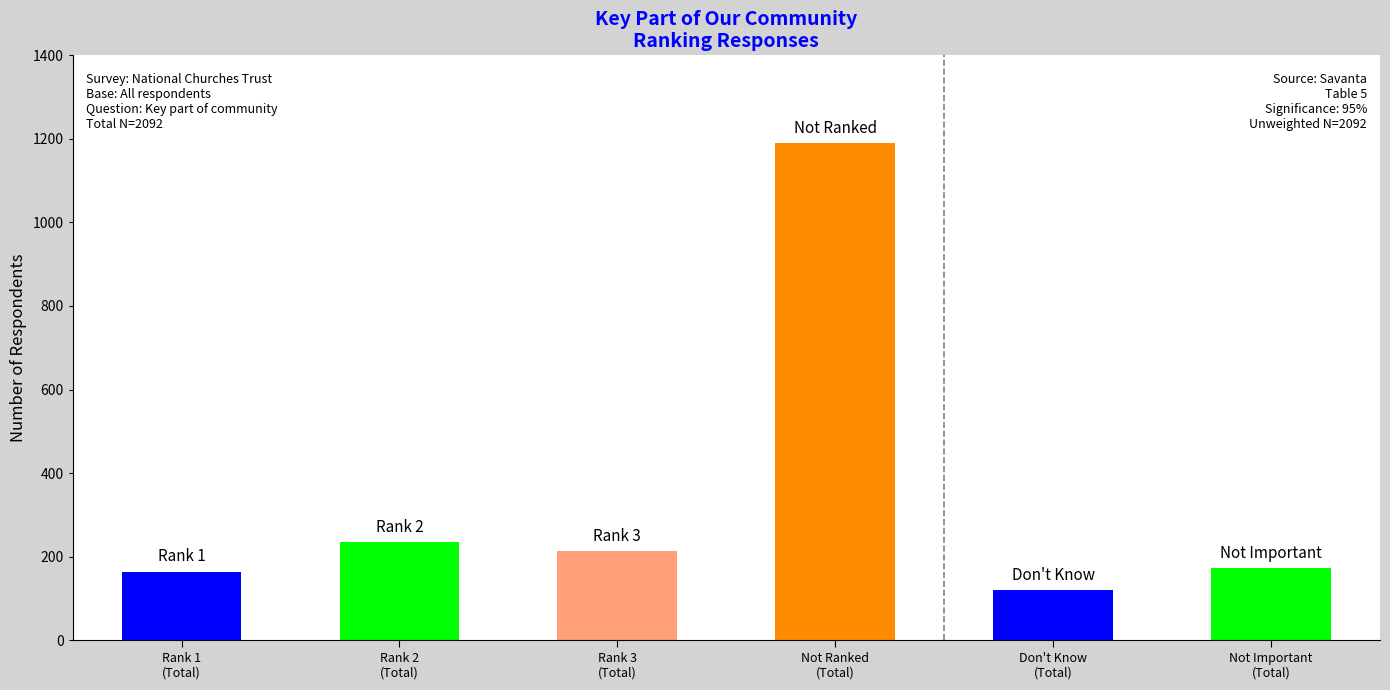

Reading left to right, extract all data points from this chart.

164	235	213	1189	119	172